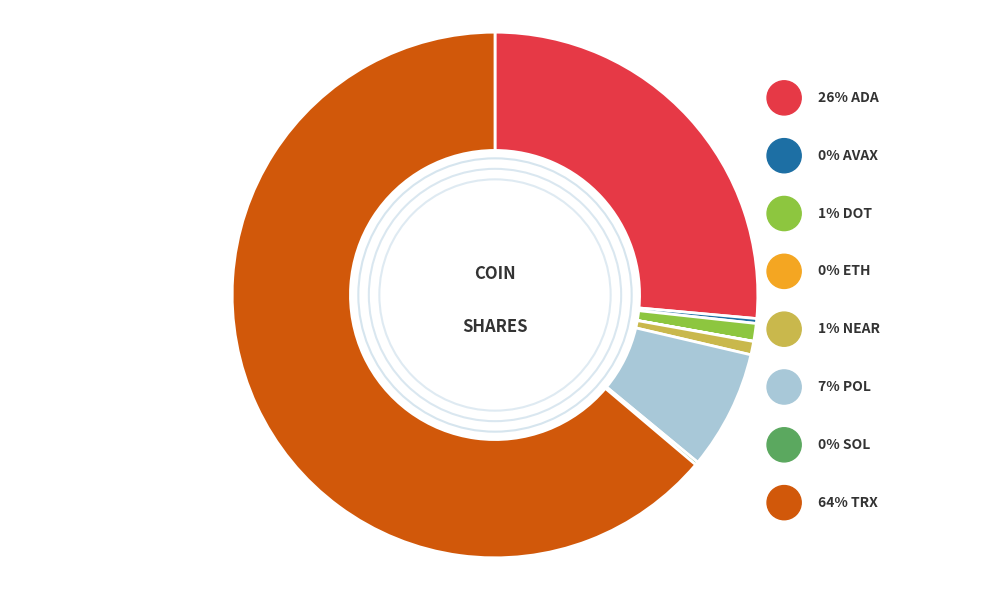

To the nearest percent, what is the average slice percentage?

12%